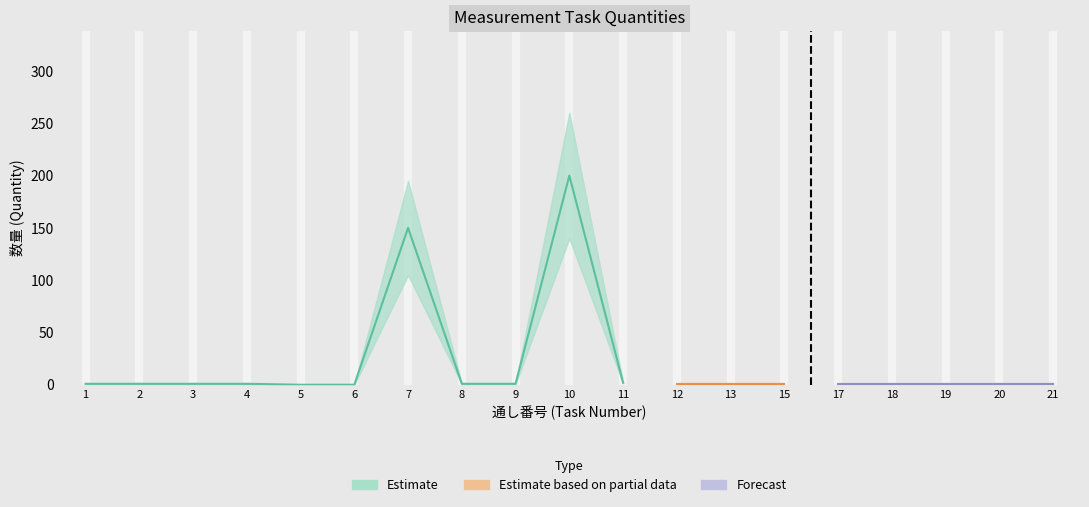

What is the value of the quantity_upper point at the 10th from the left?

260.0